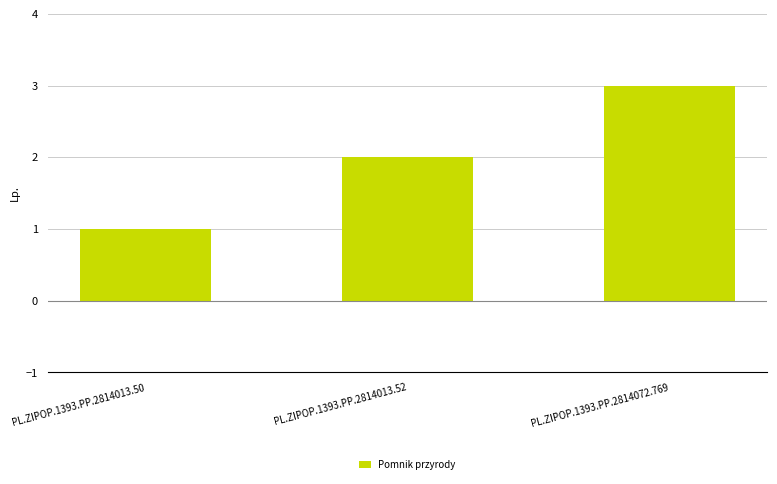

List the labels in order of value, smallest first.

PL.ZIPOP.1393.PP.2814013.50, PL.ZIPOP.1393.PP.2814013.52, PL.ZIPOP.1393.PP.2814072.769